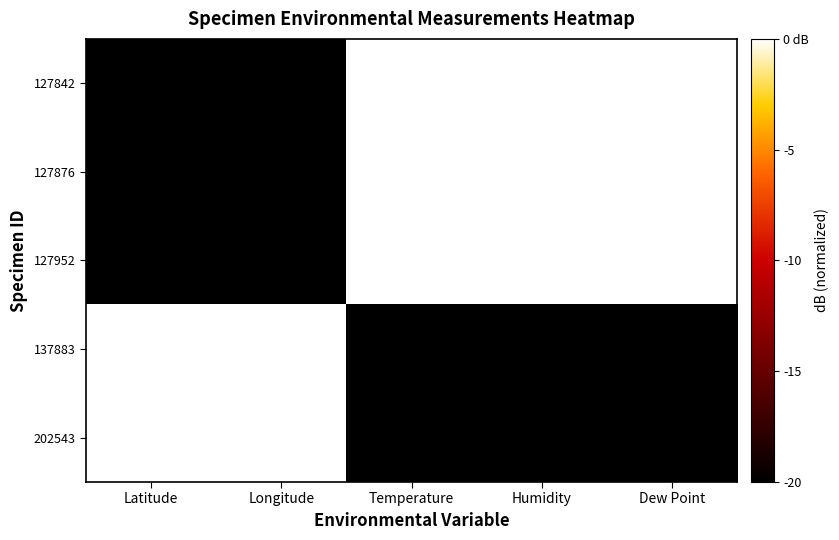

Which series has the largest total across all categories?

127842